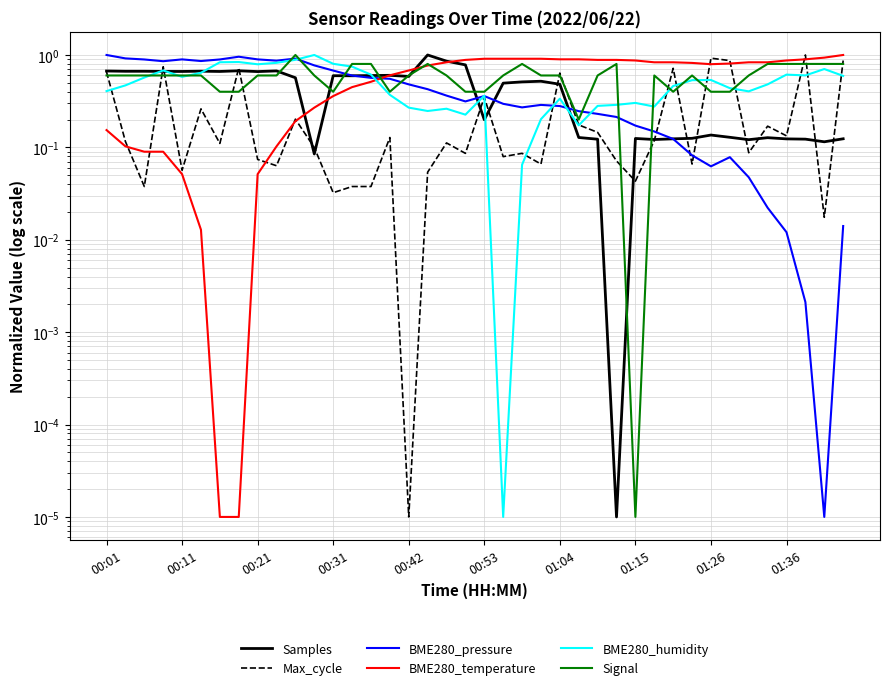

How many series are shown in this chart?

6